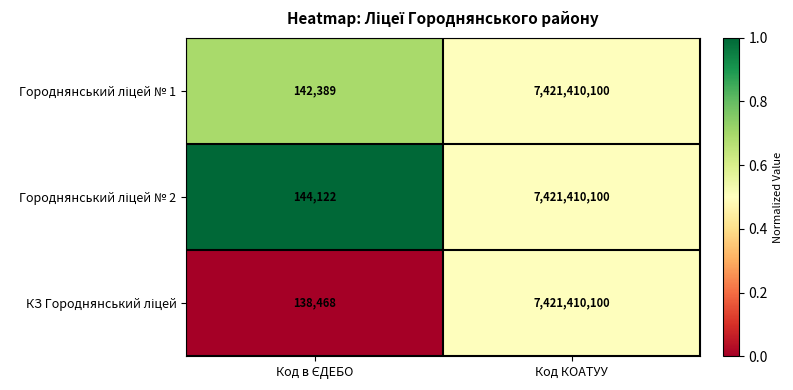

What is the minimum value shown in the chart?

138468